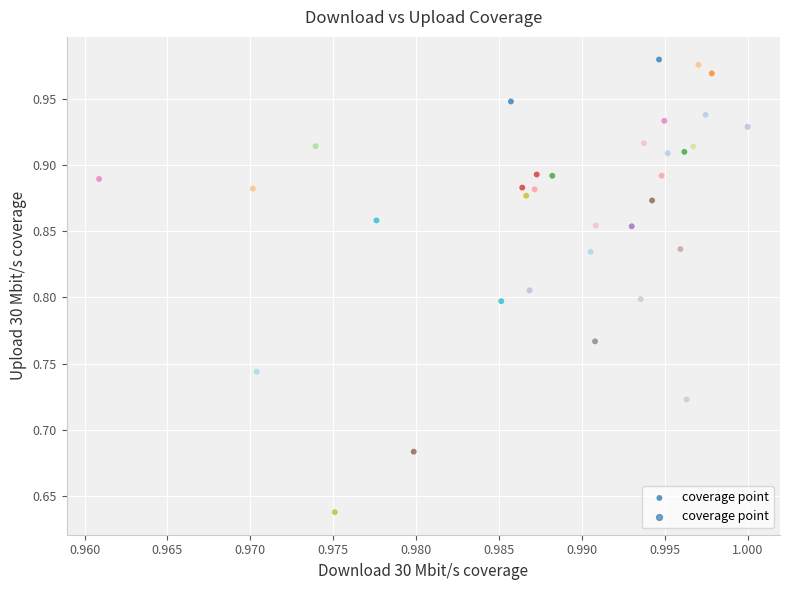

What is the range of Y values (max minus min)?

0.3